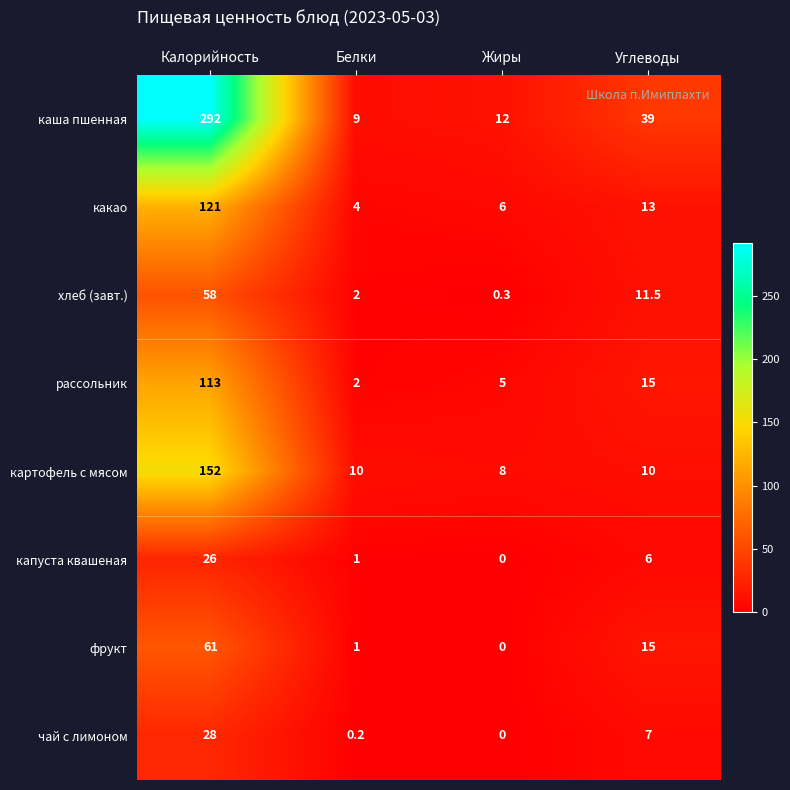

Which series has the largest total across all categories?

каша пшенная